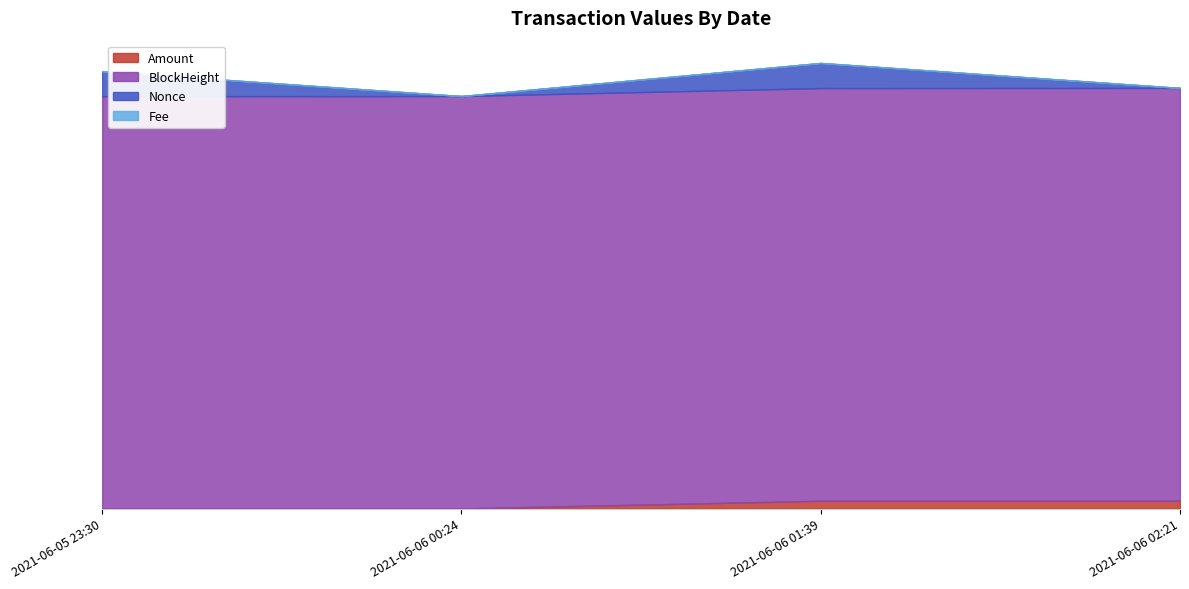

True or false: Fee has more than 2 points higher than both neighbors.

False